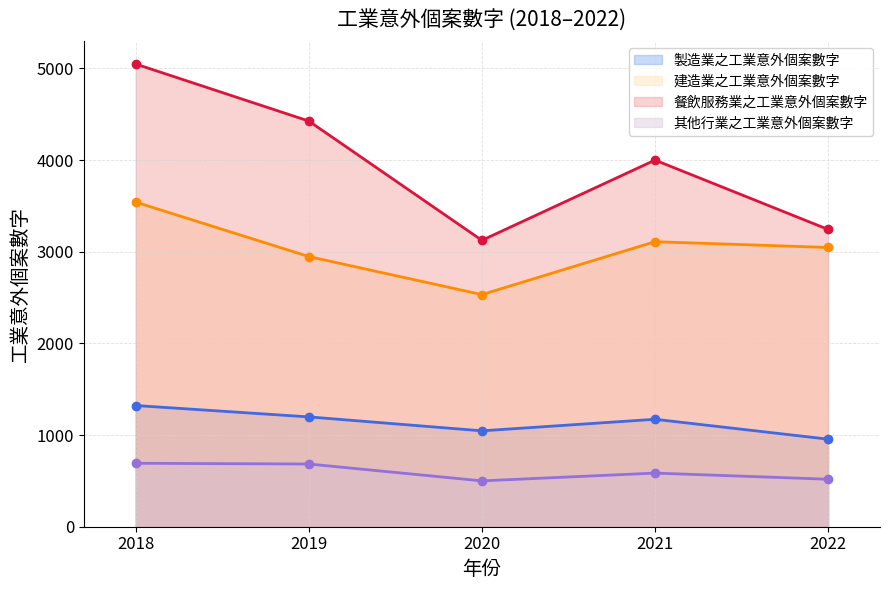

Which series has the largest total across all categories?

餐飲服務業之工業意外個案數字